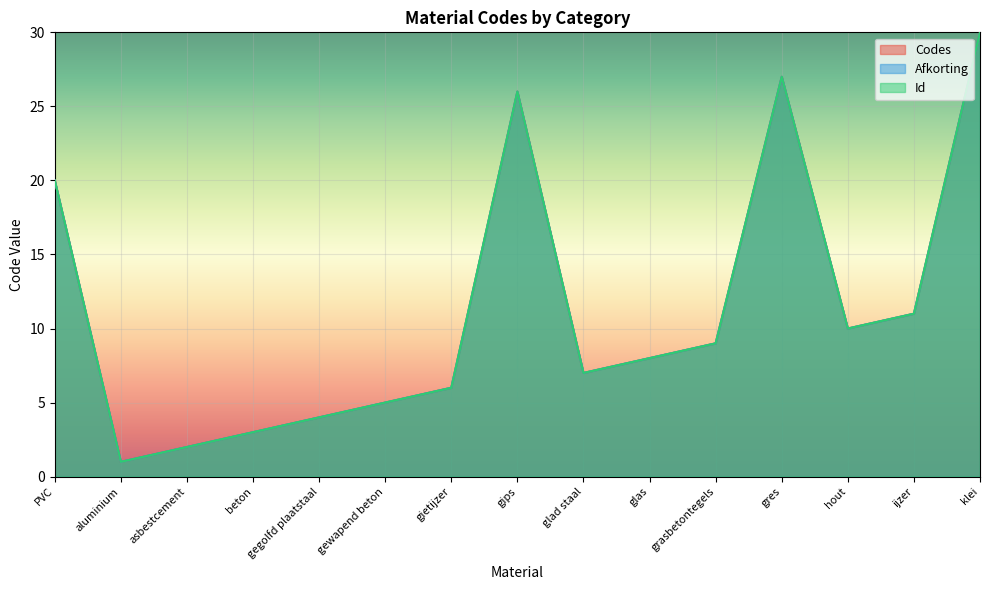

What are all the series names shown in the legend?

Codes, Afkorting, Id